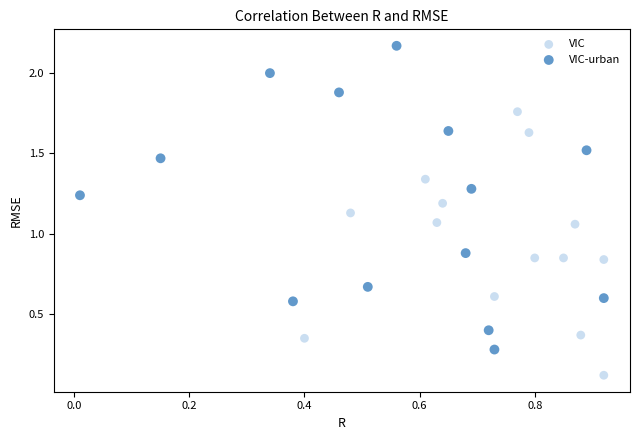

Which series reaches the maximum Y coordinate?

VIC-urban